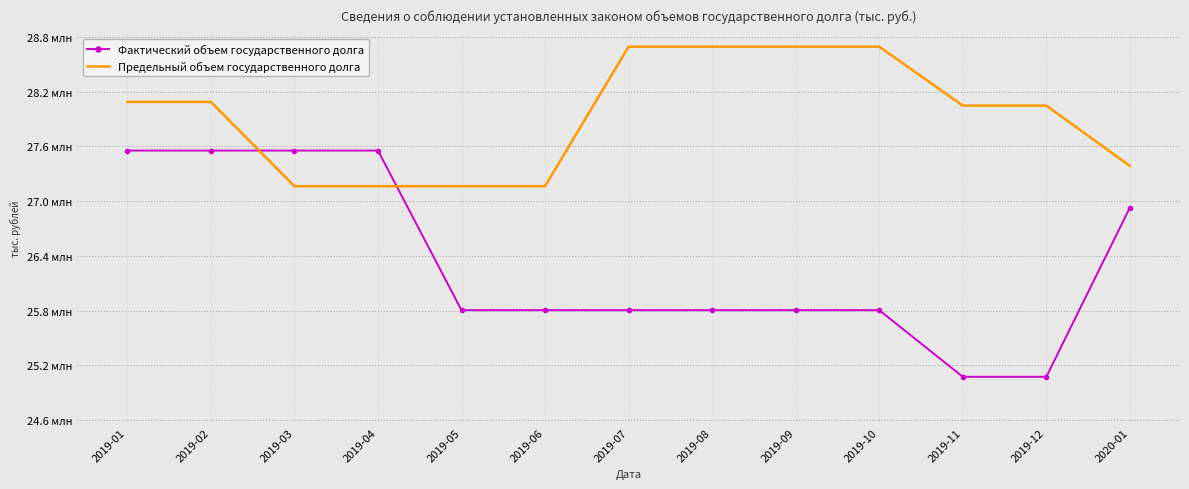

What are all the series names shown in the legend?

Фактический объем государственного долга, Предельный объем государственного долга